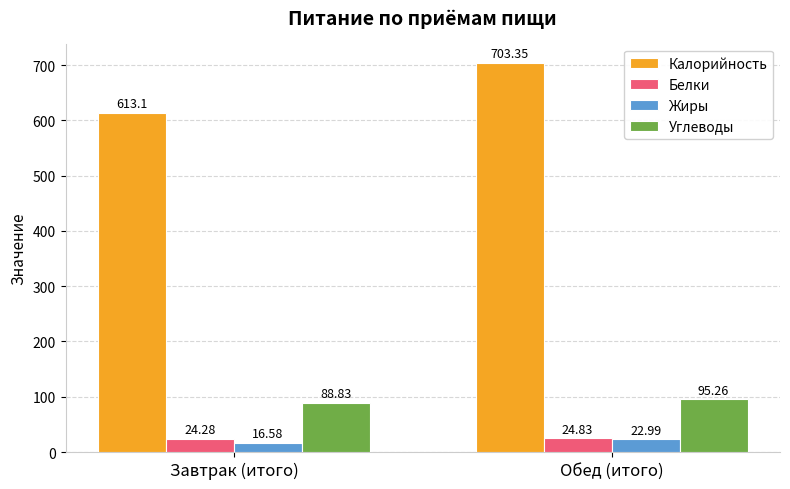

Reading left to right, extract all data points from this chart.

Калорийность: Завтрак (итого)=613.1	Обед (итого)=703.4
Белки: Завтрак (итого)=24.3	Обед (итого)=24.8
Жиры: Завтрак (итого)=16.6	Обед (итого)=23.0
Углеводы: Завтрак (итого)=88.8	Обед (итого)=95.3